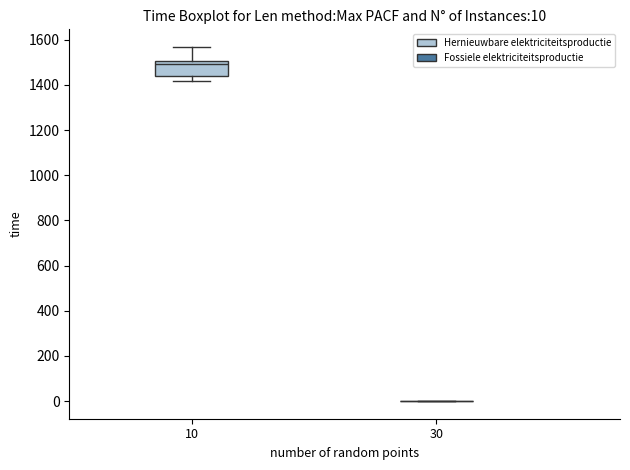

Which box is the tallest, from its lower edge to its upper edge?

10